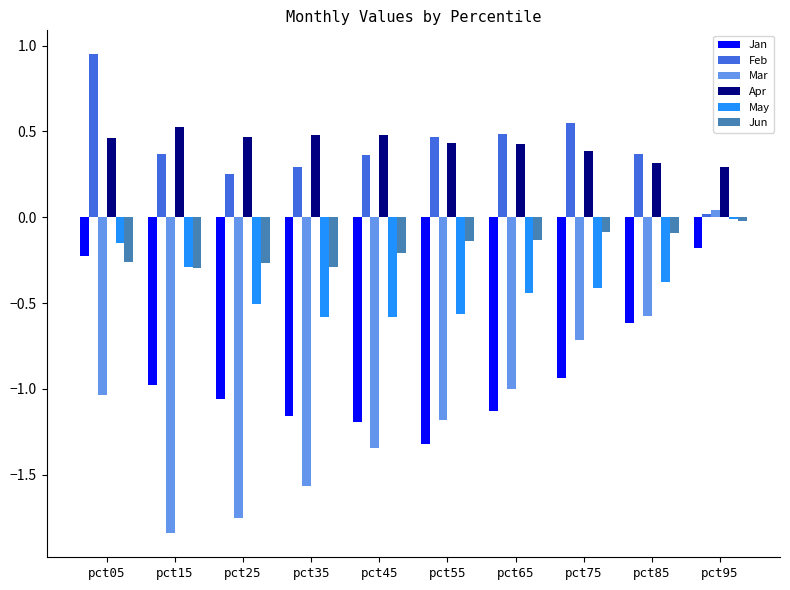

Rank the series at pct85 from lowest to highest value.

Jan, Mar, May, Jun, Apr, Feb